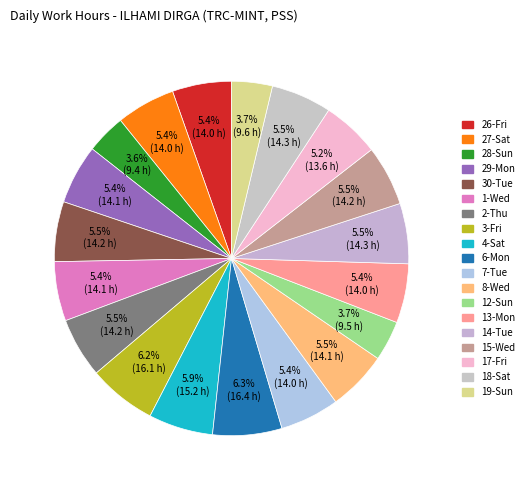

Count the number of slices in the pie.

19